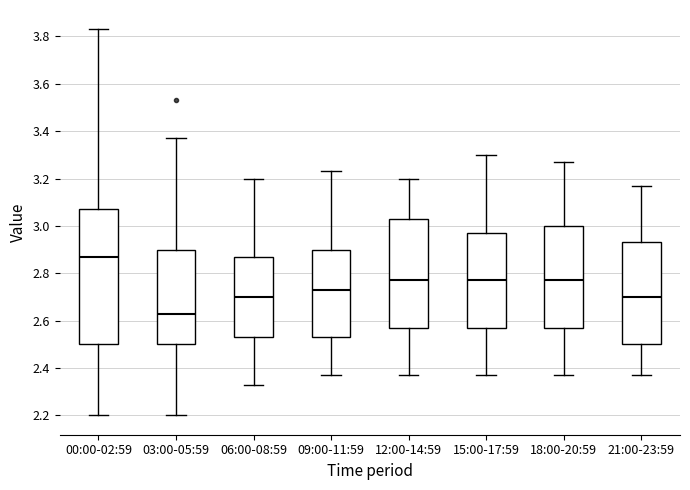

Reading left to right, transcribe this box plot: for each box, give where its median line is, the range the box spans, and where its two whiskers end, as read against the y-axis. The values are not printed on the chart, so give them approximately, as read against the axis.

00:00-02:59: median 2.88, box 2.50 to 3.08, whiskers 2.20 to 3.84
03:00-05:59: median 2.64, box 2.50 to 2.90, whiskers 2.20 to 3.38
06:00-08:59: median 2.70, box 2.54 to 2.88, whiskers 2.34 to 3.20
09:00-11:59: median 2.74, box 2.54 to 2.90, whiskers 2.38 to 3.24
12:00-14:59: median 2.78, box 2.58 to 3.04, whiskers 2.38 to 3.20
15:00-17:59: median 2.78, box 2.58 to 2.98, whiskers 2.38 to 3.30
18:00-20:59: median 2.78, box 2.58 to 3.00, whiskers 2.38 to 3.28
21:00-23:59: median 2.70, box 2.50 to 2.94, whiskers 2.38 to 3.18